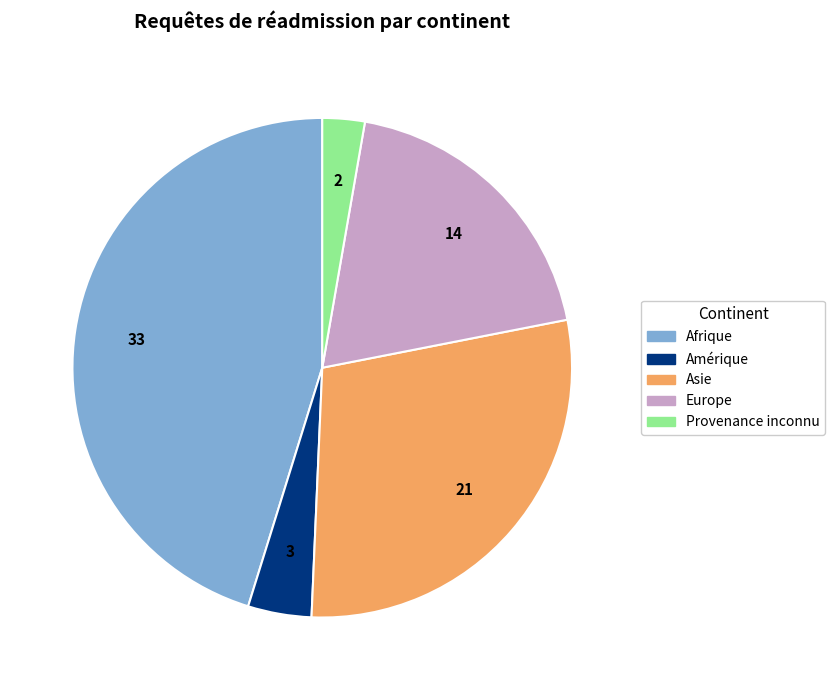

What is the smallest slice in the pie chart?

Provenance inconnu